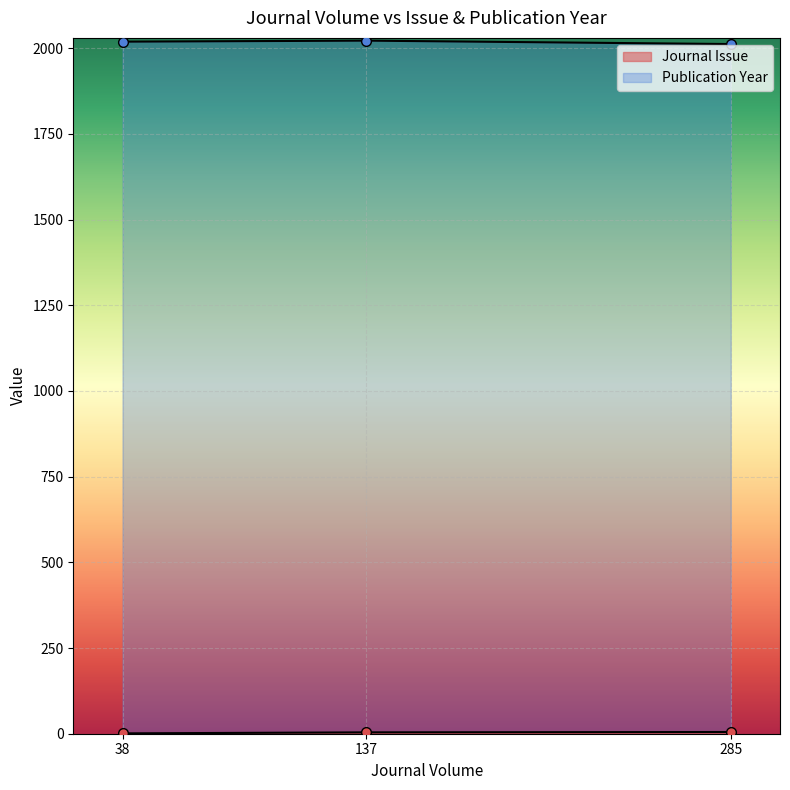

How many lines are shown in the chart?

2